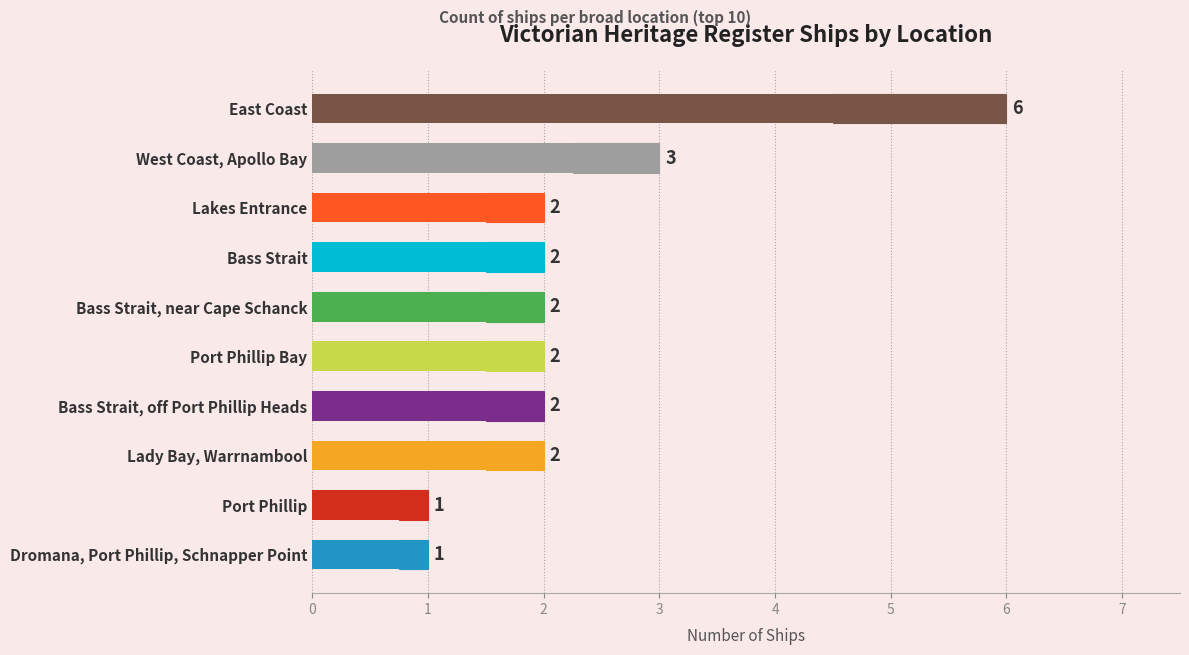

Are the bars horizontal?

Yes